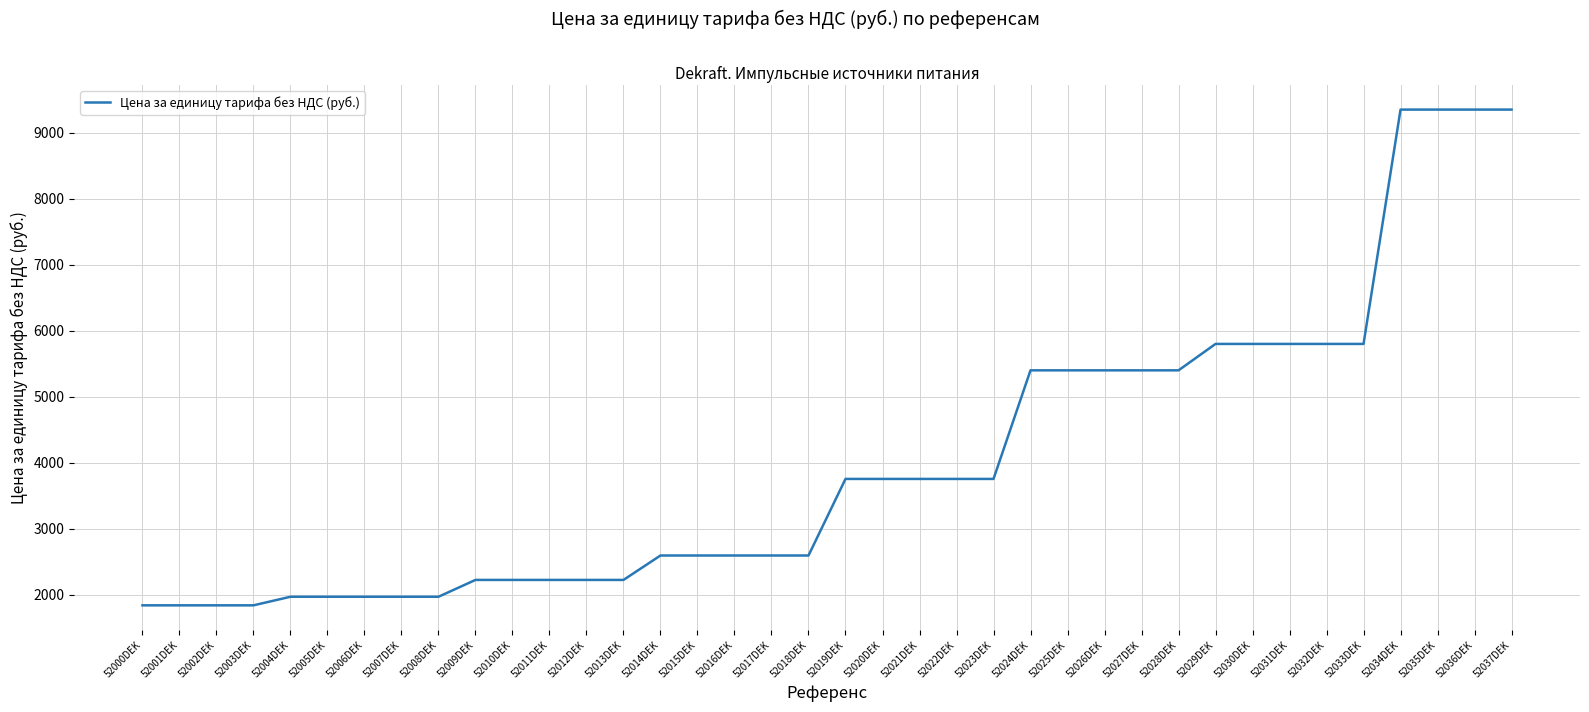

Approximately how many times larger is the value at 52021DEK compared to 52026DEK?

0.7